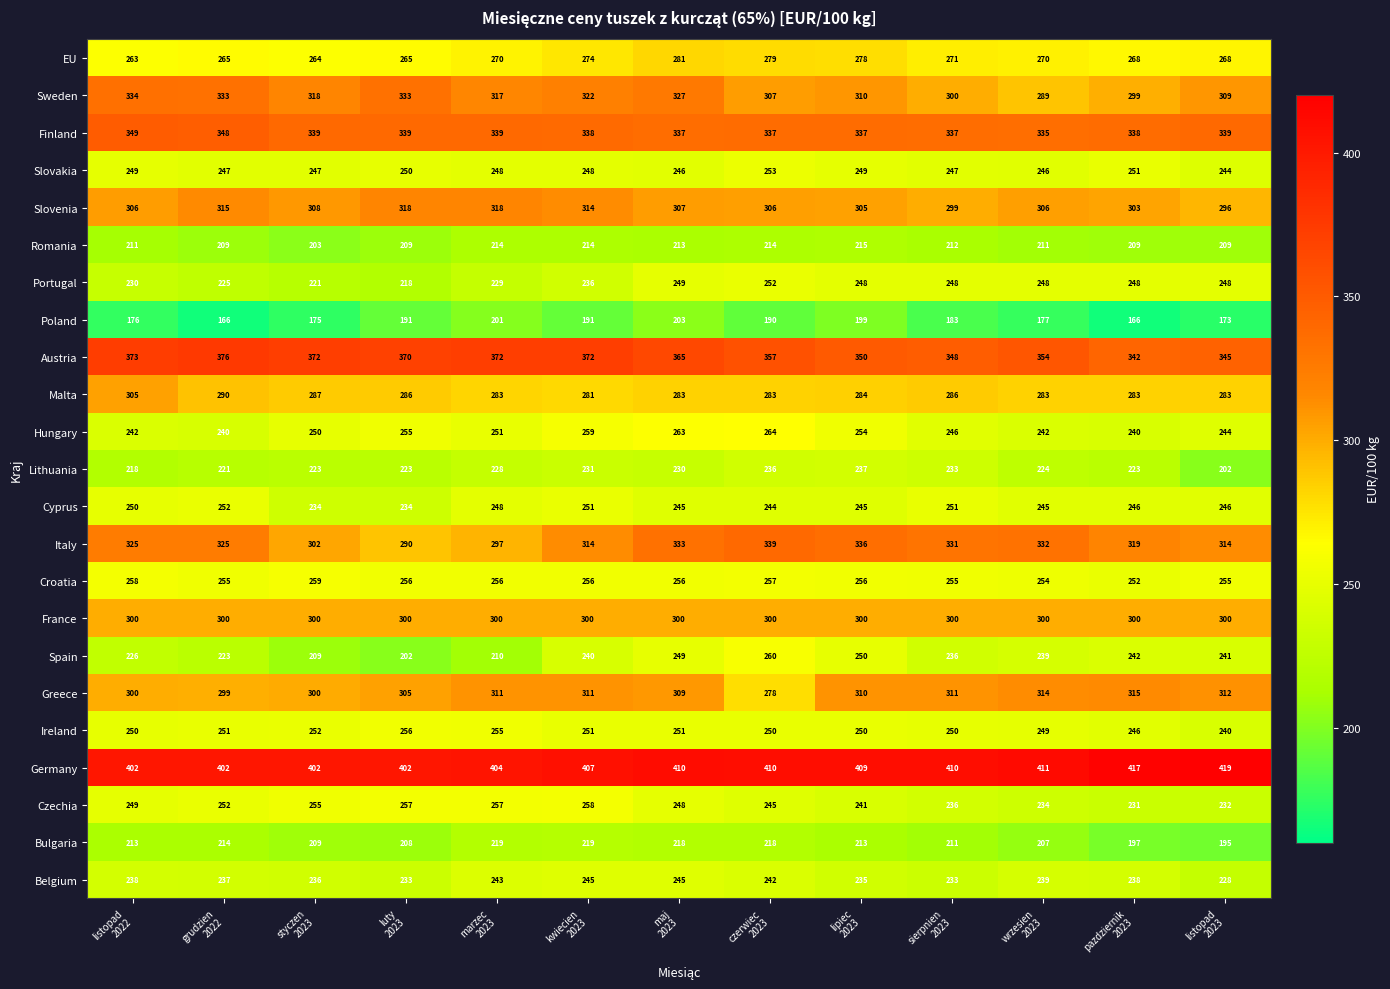

What is the difference between the maximum and minimum values in the Greece series?

37